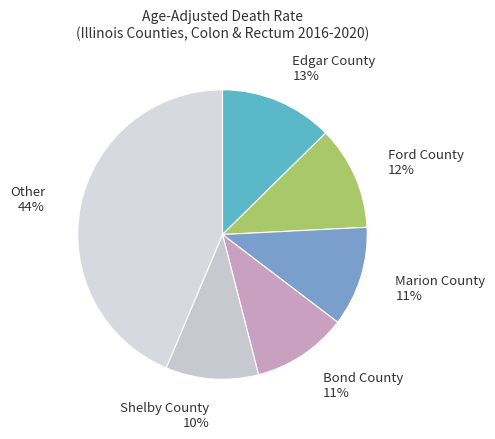

Which has a higher value, Shelby County or Ford County?

Ford County